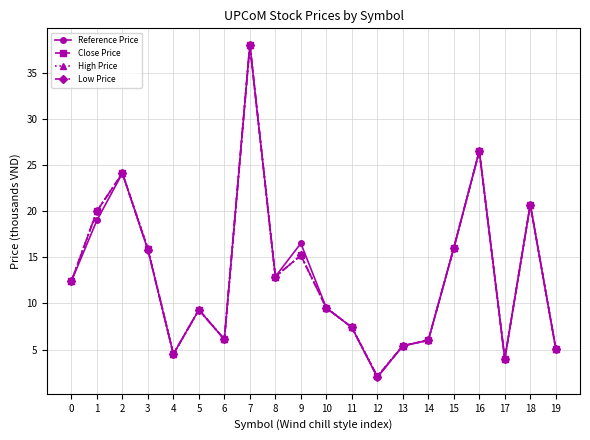

At how many categories does at least one series exceed 33?

1